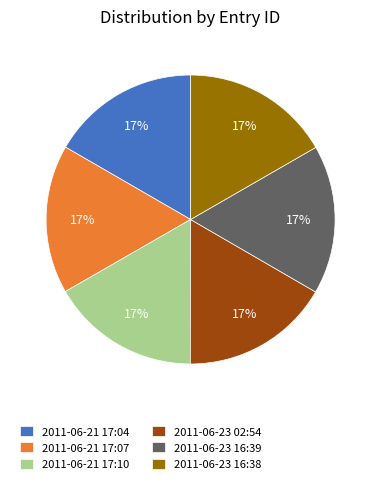

Is there a majority slice in this chart?

No